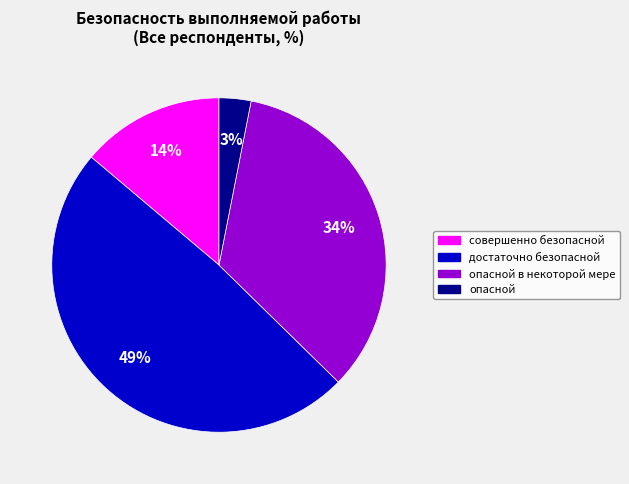

To the nearest percent, what is the average slice percentage?

25%